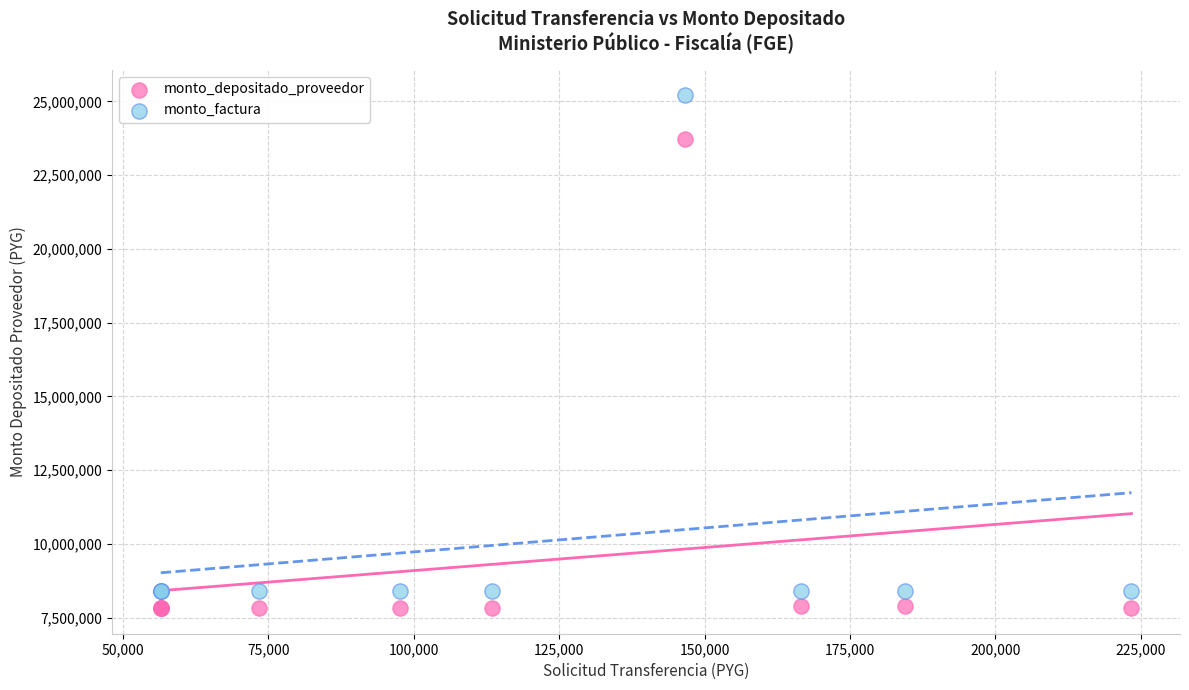

Which series has the largest Y range (max minus min)?

monto_factura